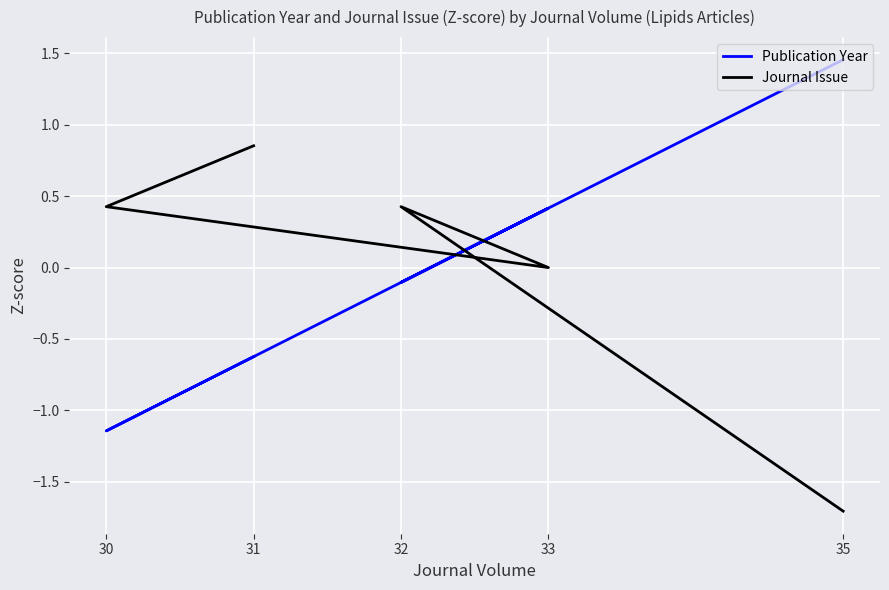

What position from the right is 35?

1